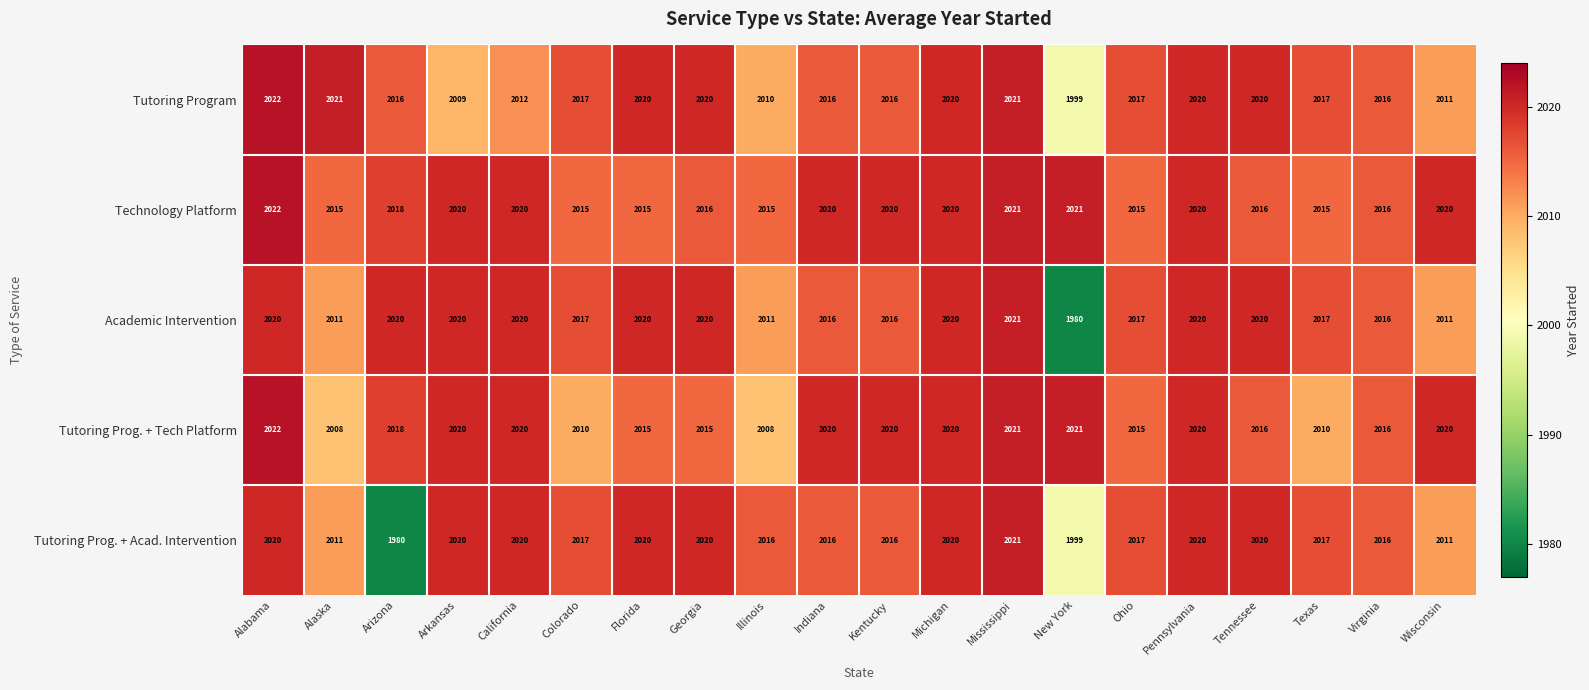

Which category has the lowest value in the Tutoring Program series?

New York